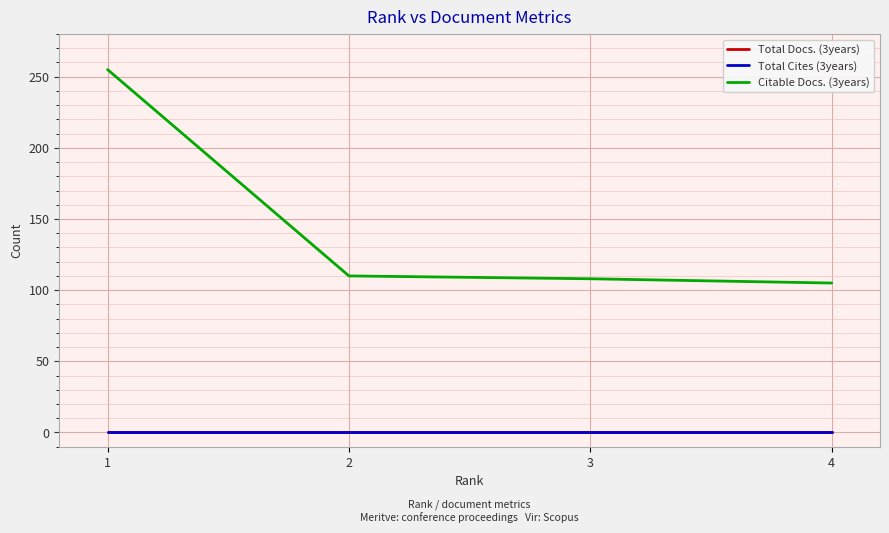

Is this an area chart (filled region under the line)?

No